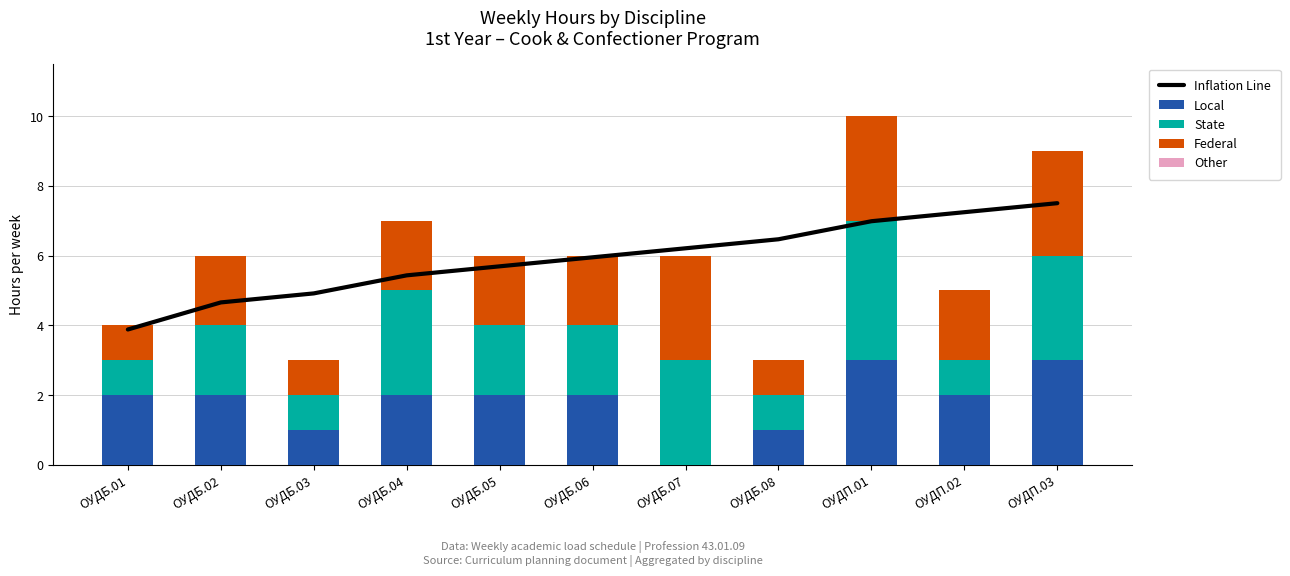

Read the Inflation Line value at ОУДП.03.

7.5